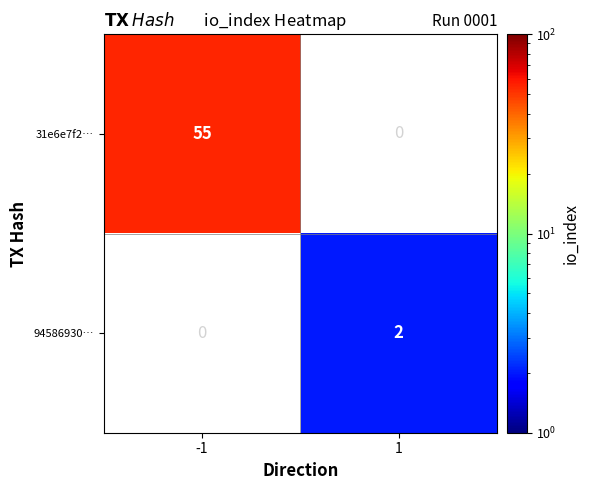

Is the value of 31e6e7f2… at -1 greater than the value of 94586930… at 1?

Yes